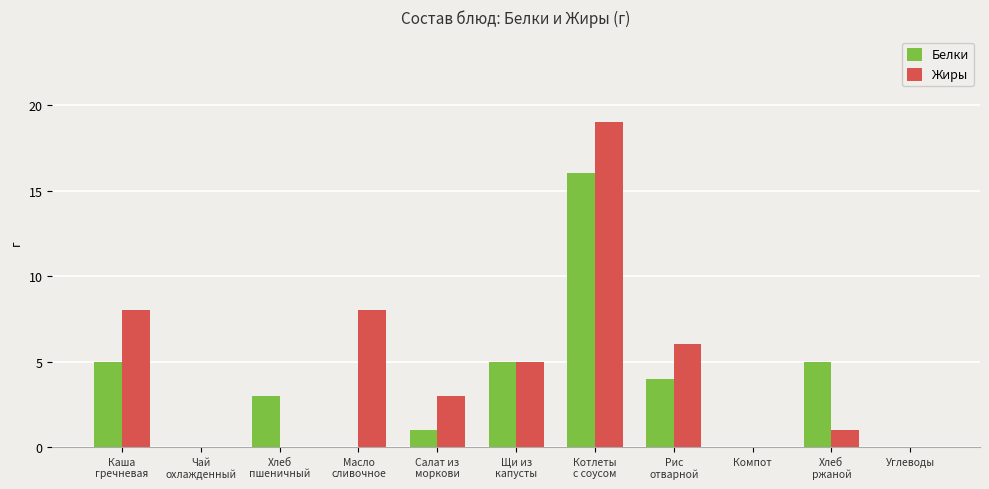

What is the maximum value for Жиры?

19